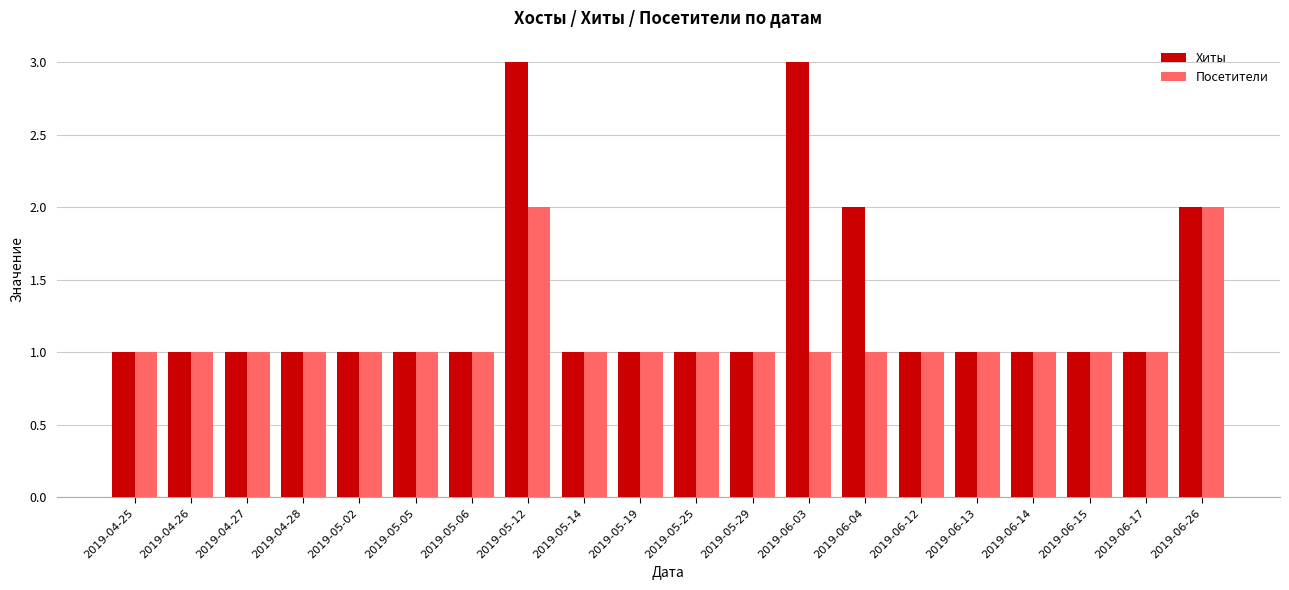

Rank the series by their maximum value, from highest to lowest.

Хиты, Посетители